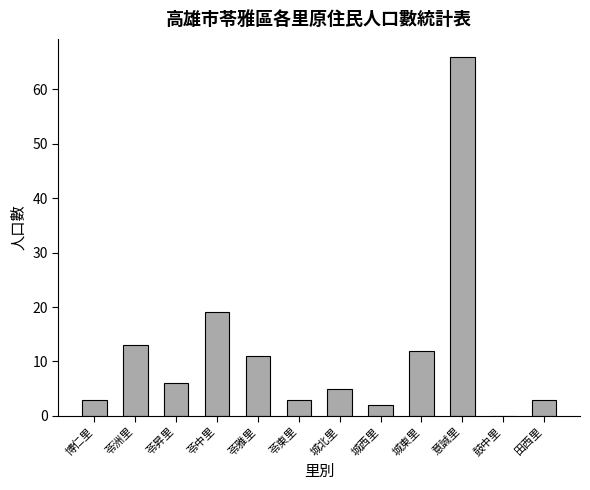

Reading right to left, extract all data points from this chart.

3	0	66	12	2	5	3	11	19	6	13	3